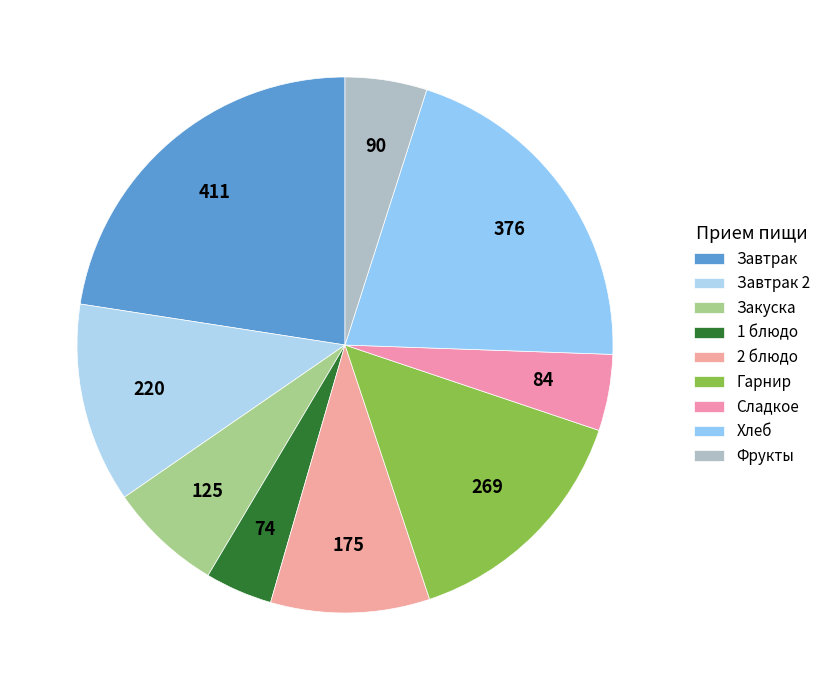

How many segments does this pie chart have?

9